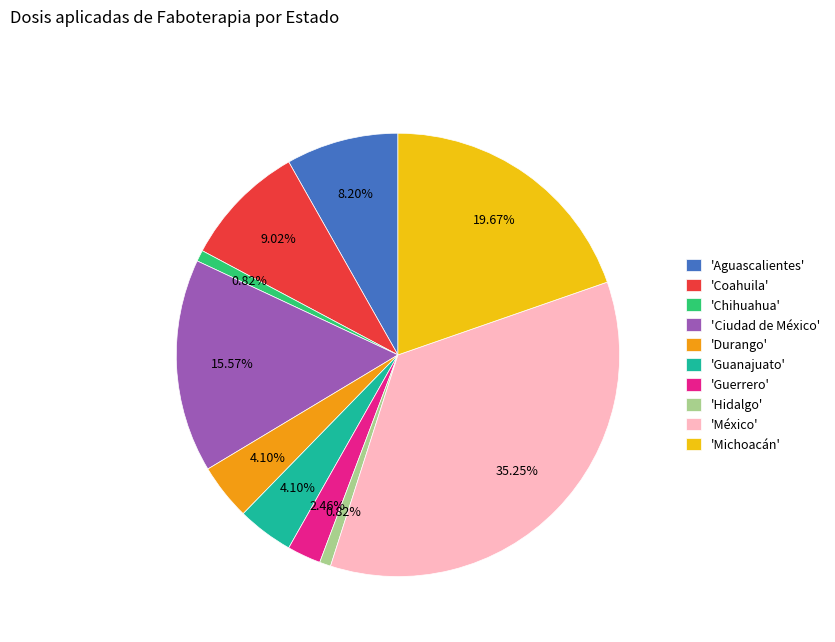

Does 'Durango' represent more than half of the total?

No